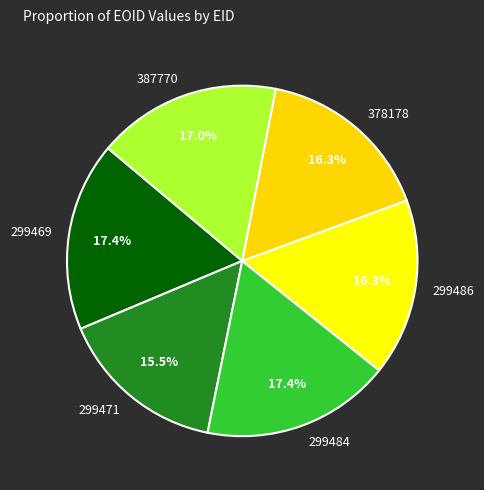

Approximately how many times larger is the value at 299469 compared to 299486?

1.1